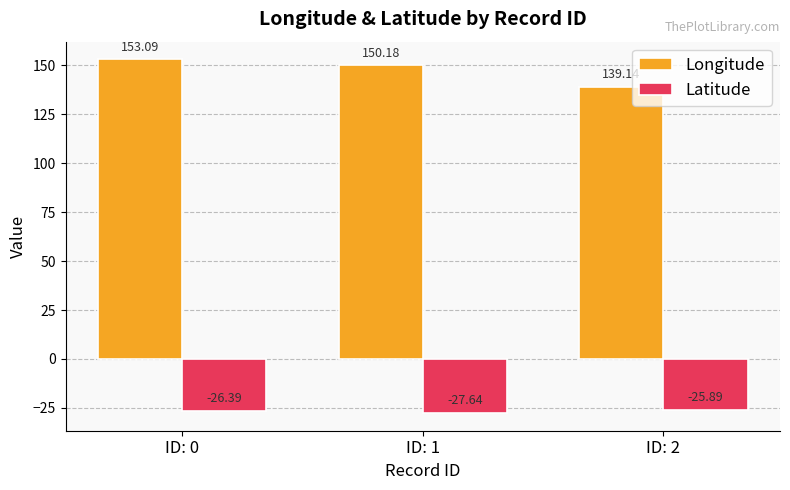

Are the bars horizontal?

No